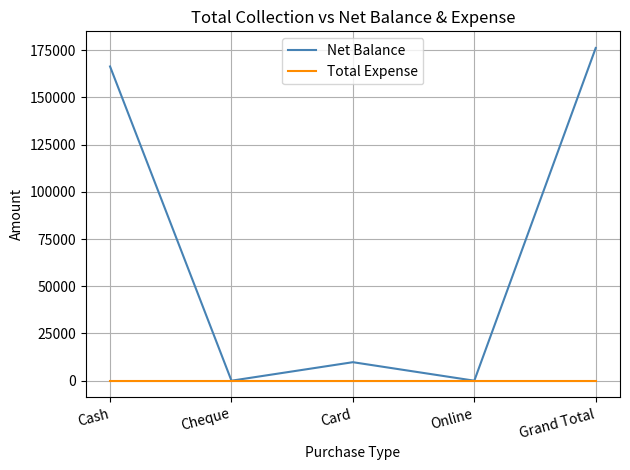

In Net Balance, how many points are lower than both neighbors (excluding endpoints)?

2